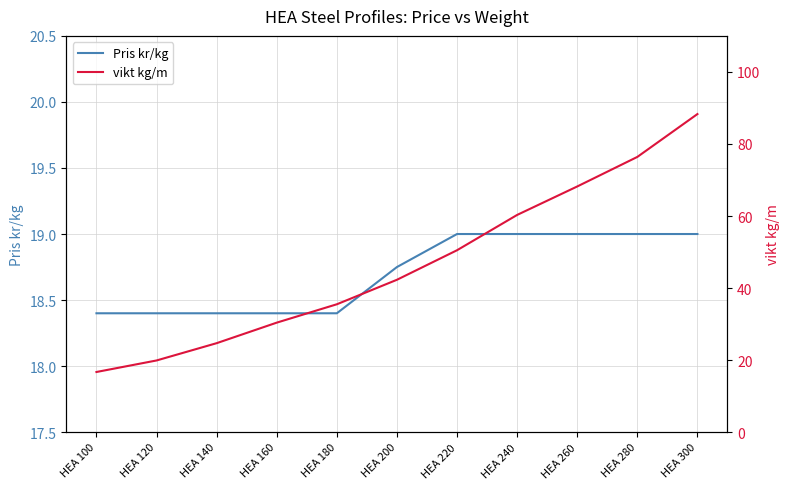

What is the greatest value displayed?

88.3